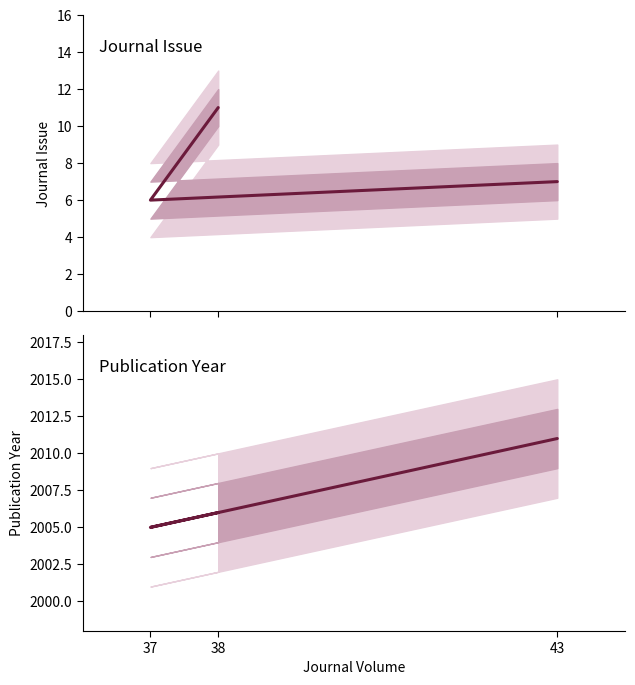

At 43, list the series in order from largest to smallest.

Publication Year, Journal Issue